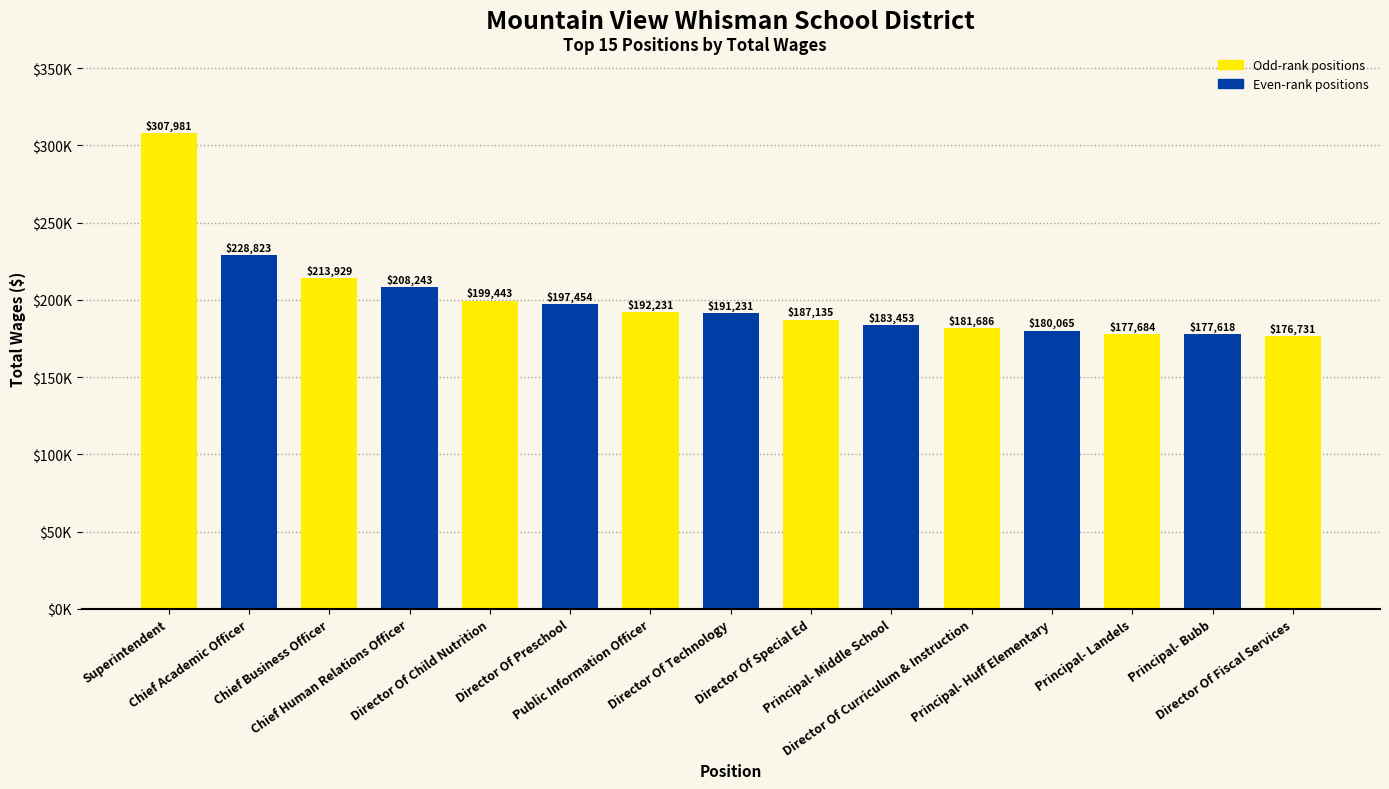

What is the difference between the values at Chief Academic Officer and Principal- Middle School?

45370